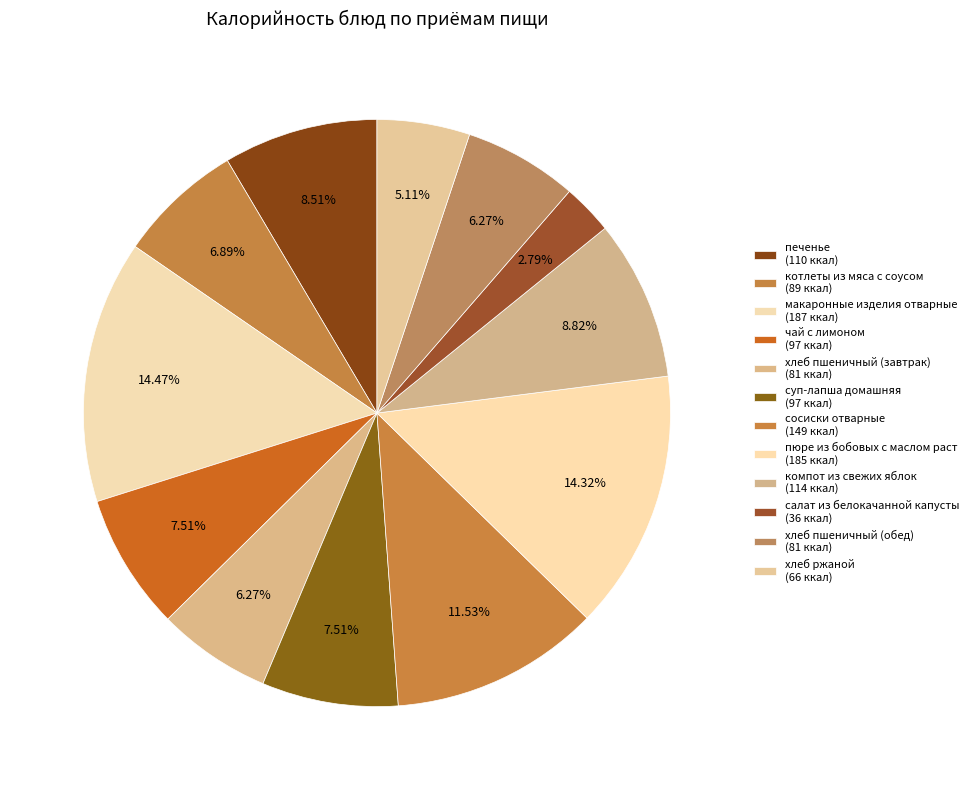

Which slice is the largest?

макаронные изделия отварные